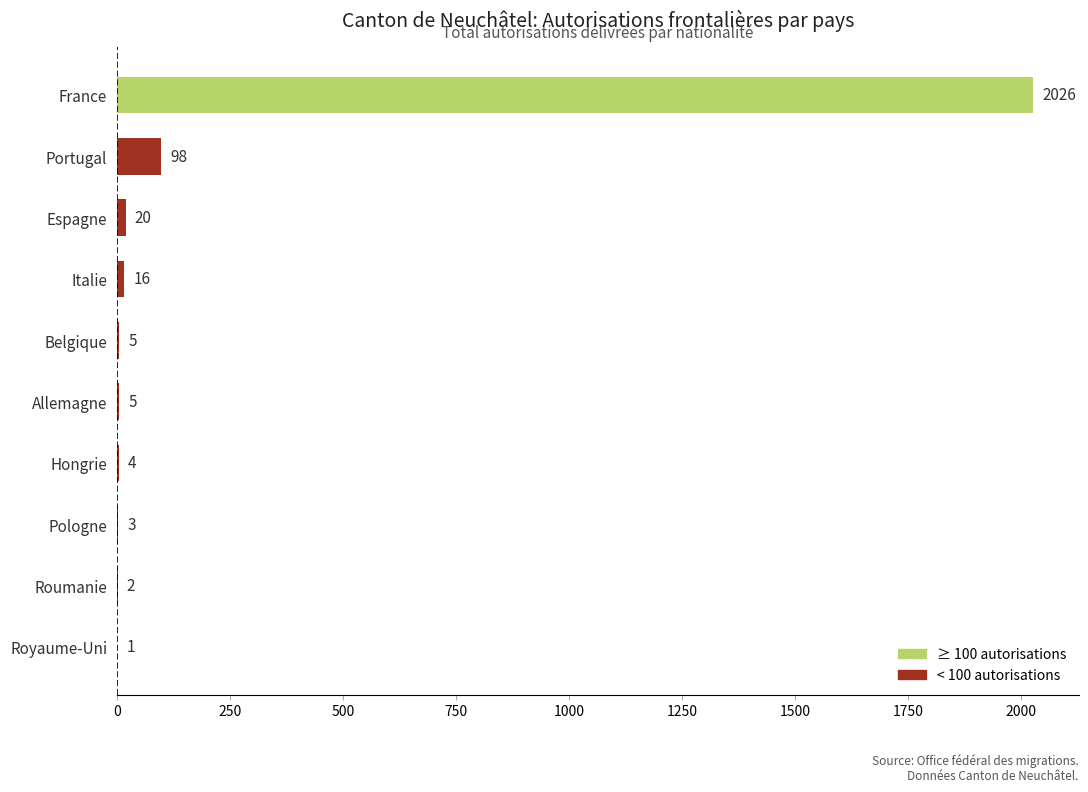

The chart shows a value of 16 at Italie. True or false?

True